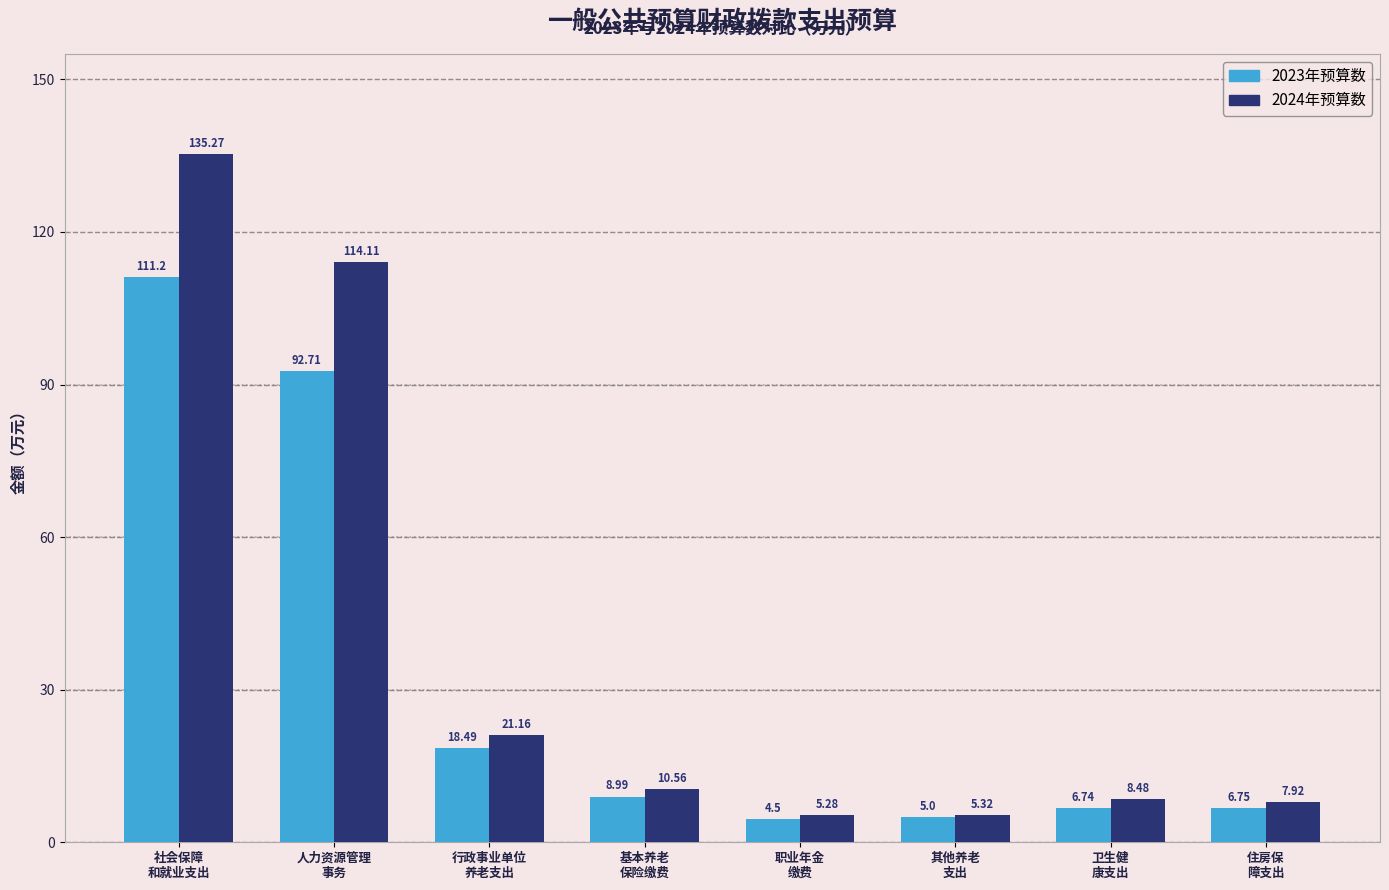

Rank the series by their average value, from lowest to highest.

2023年预算数, 2024年预算数